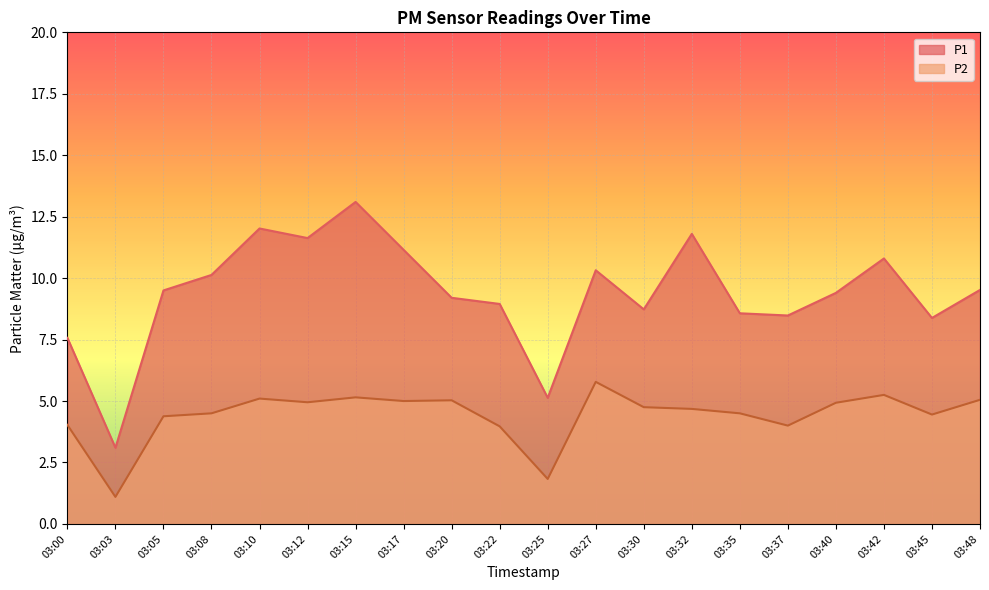

Count the number of data series in this chart.

2